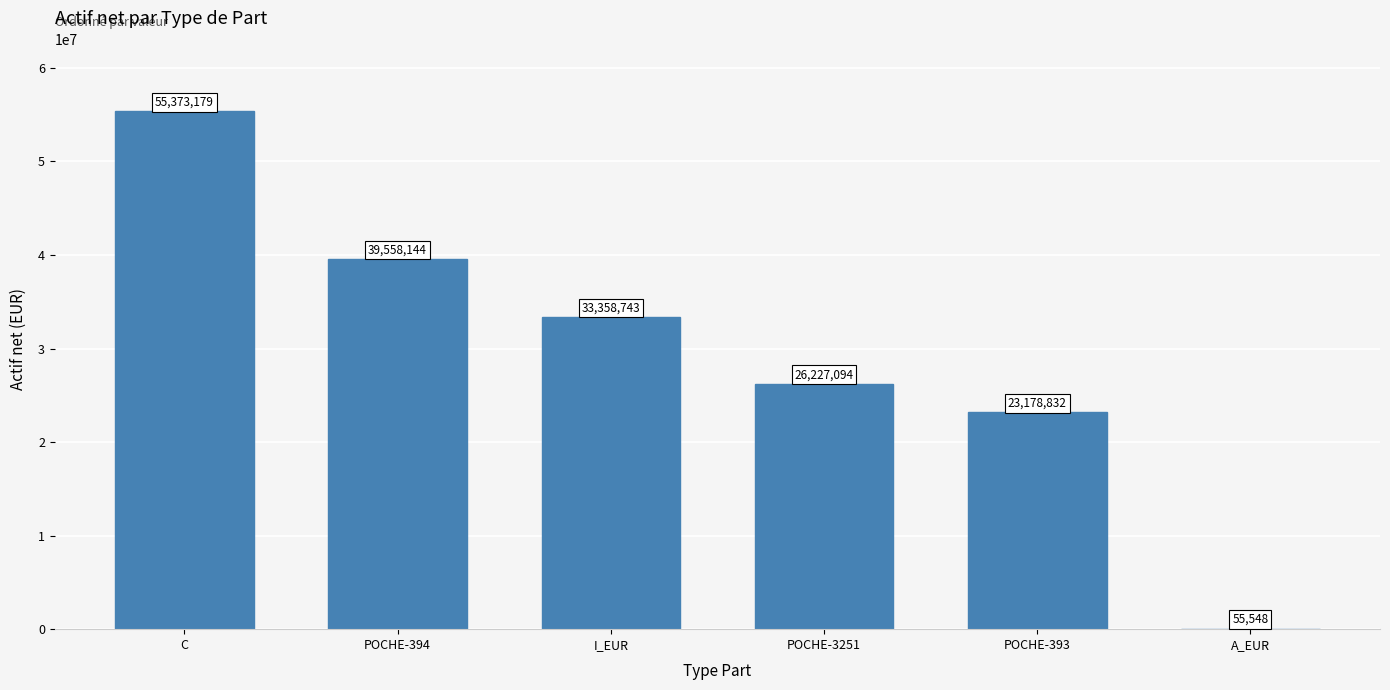

The value at C is 55373179.5. True or false?

True